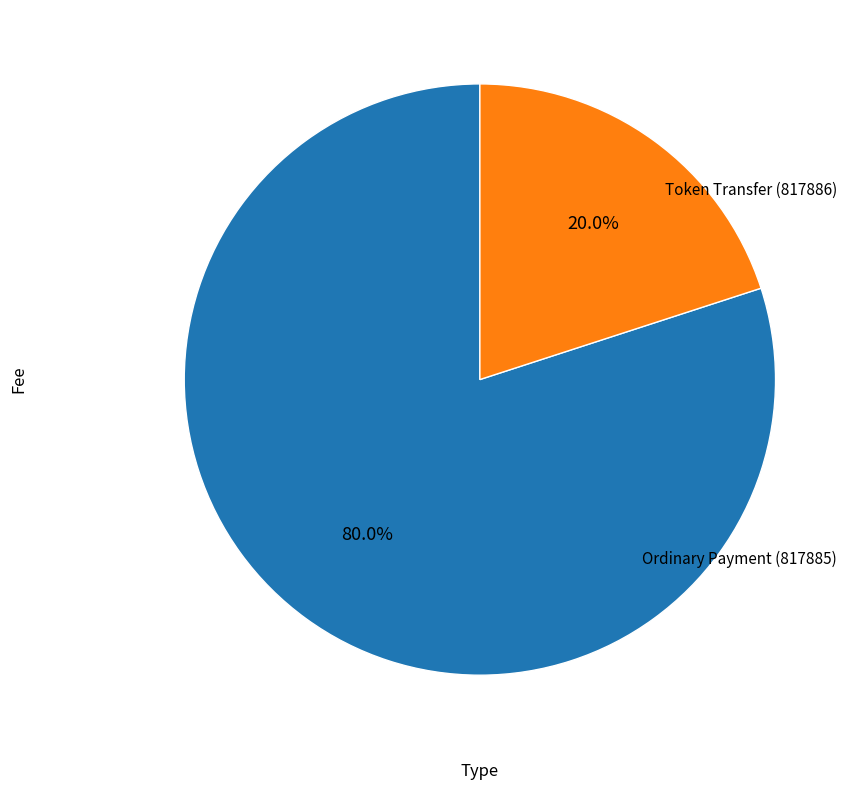

Is there any slice that represents more than half of the pie?

Yes